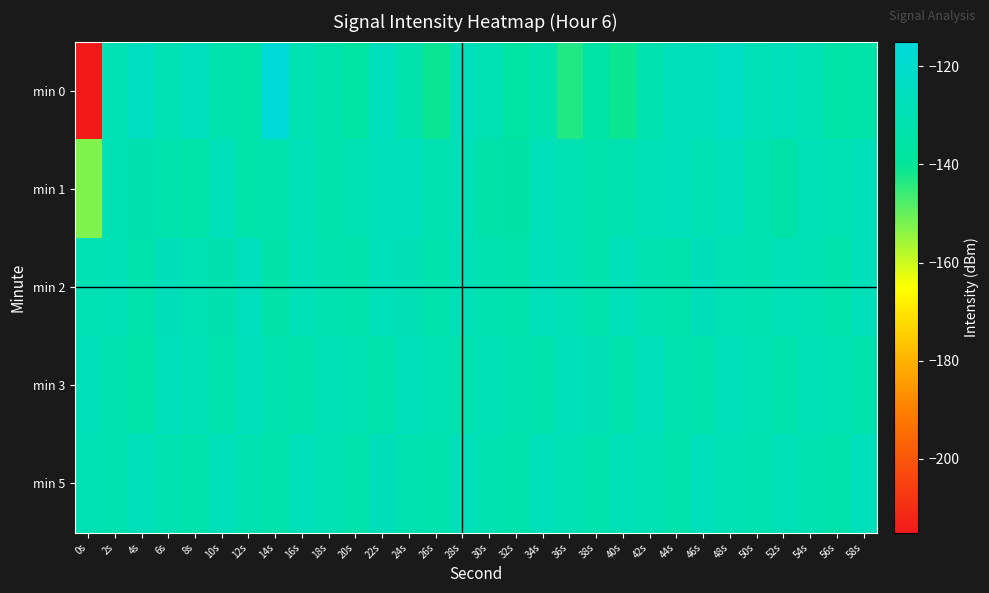

What is the difference between the highest and lowest values at 48s?

6.3